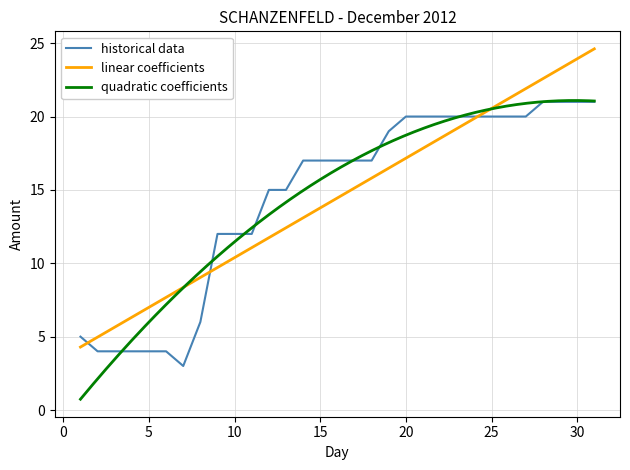

How many lines are shown in the chart?

3